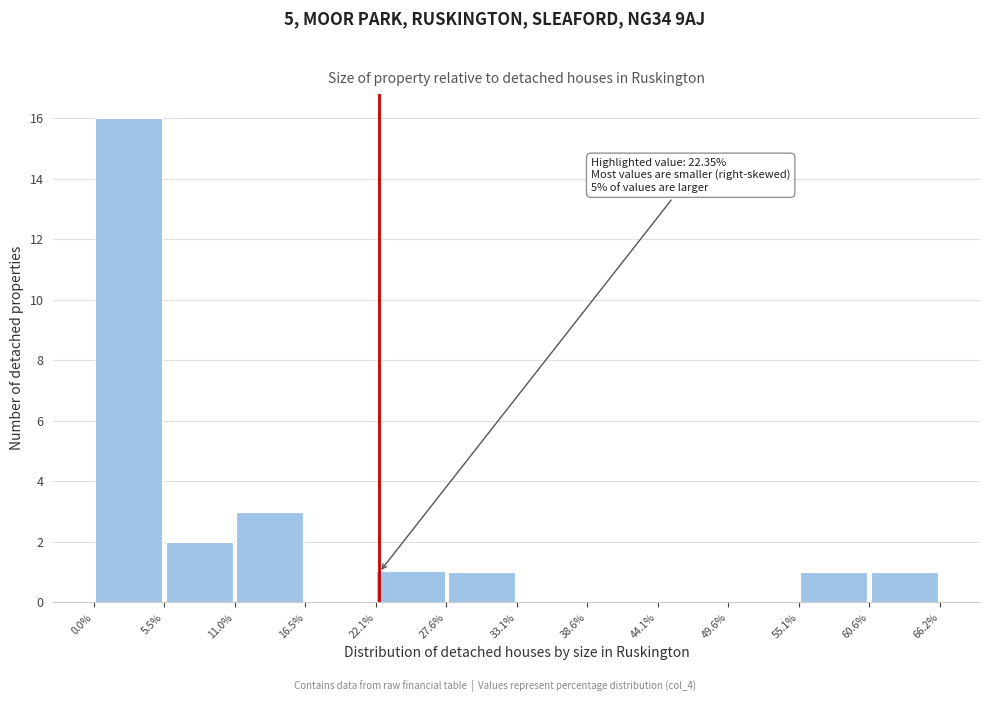

Over which range of the x-axis is the bar tallest?

0.0% to 5.5%